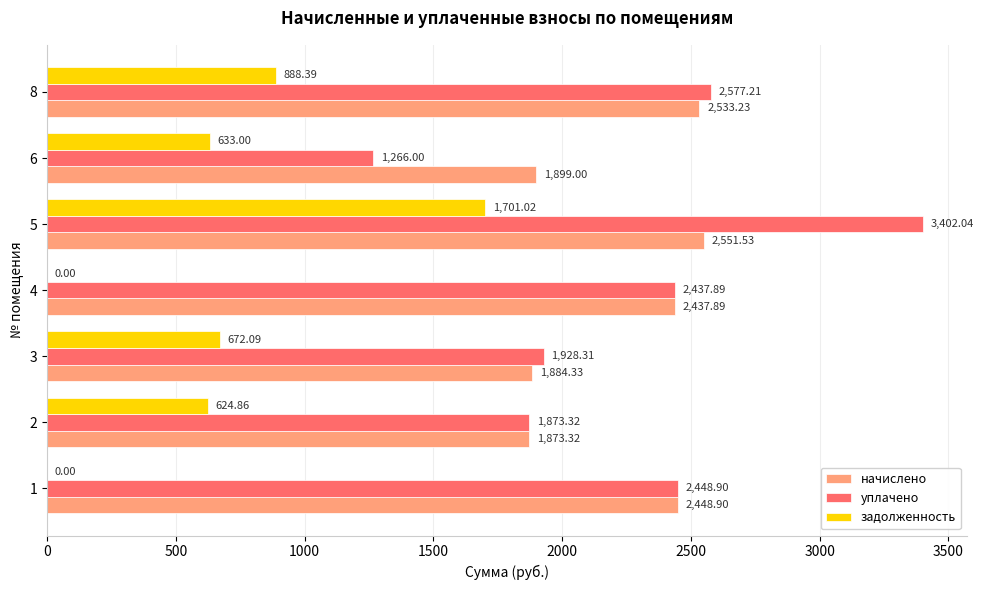

Which series has the largest total across all categories?

уплачено